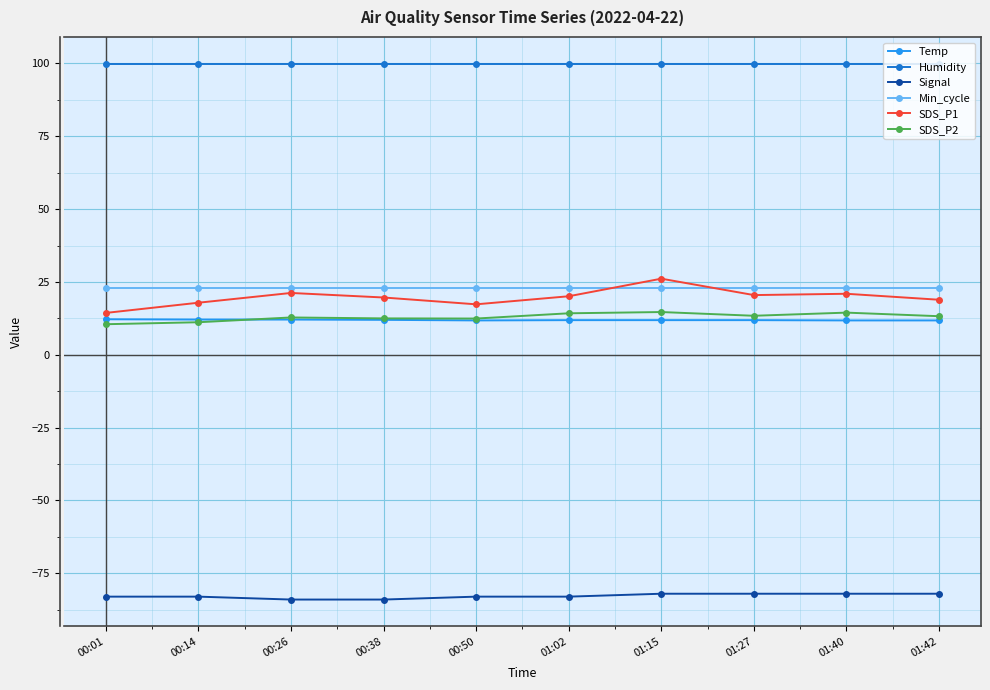

How many Signal values are between -83 and -82?

8